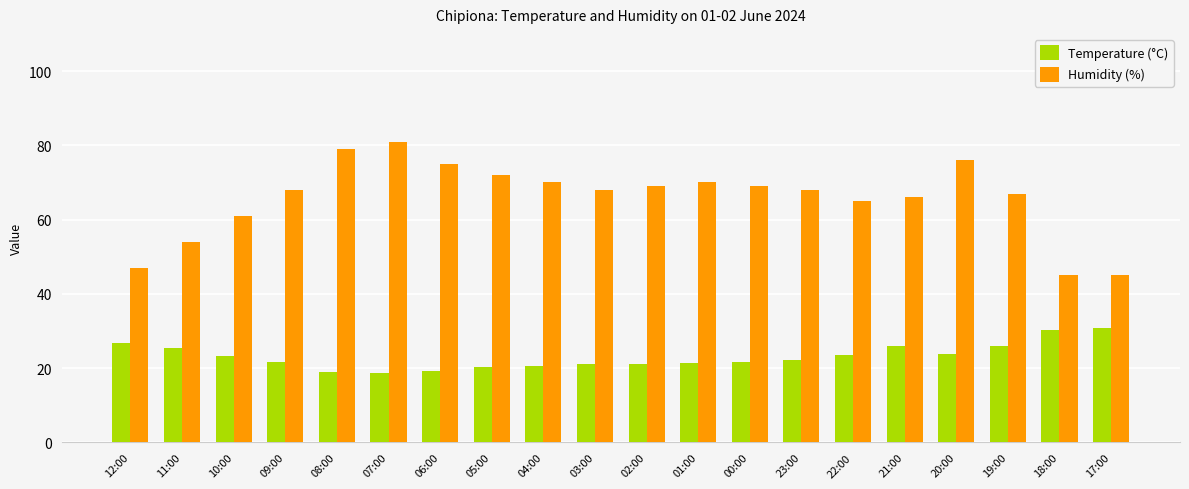

Between 23:00 and 18:00, which series saw the biggest shift?

Humidity (%)